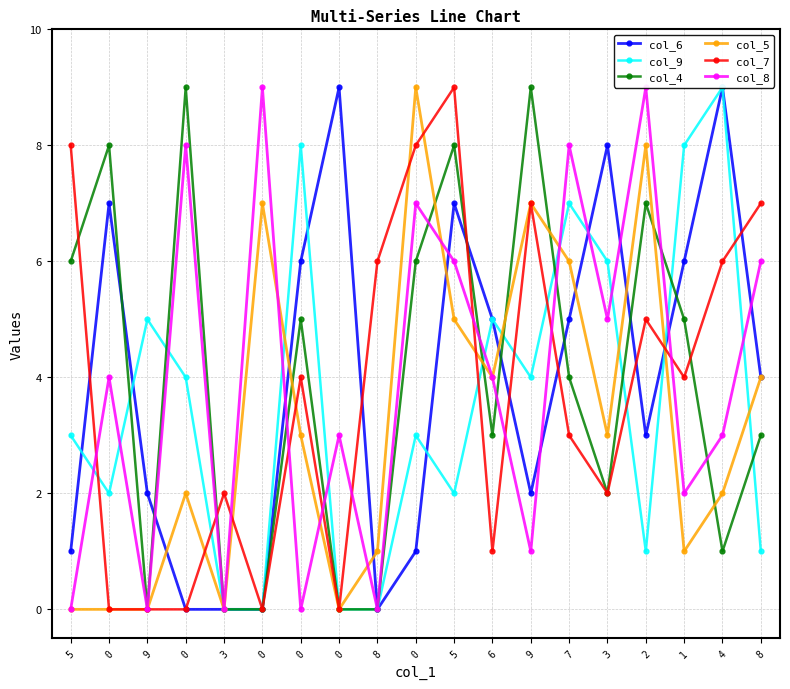

Where do col_4 and col_8 first cross each other?

0 and 0